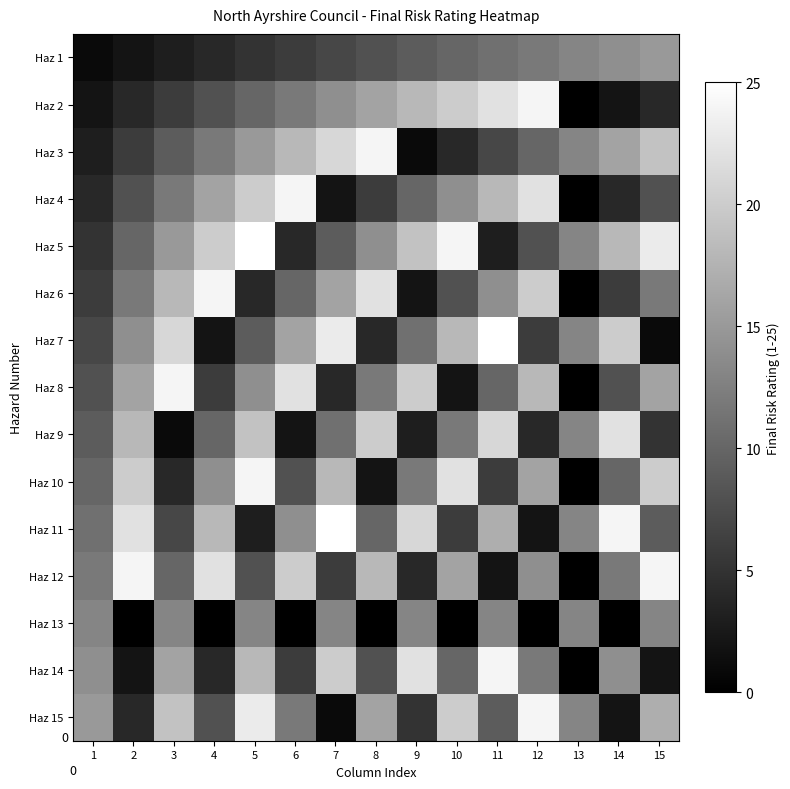

The Haz 9 series shows 14 at 4. True or false?

False